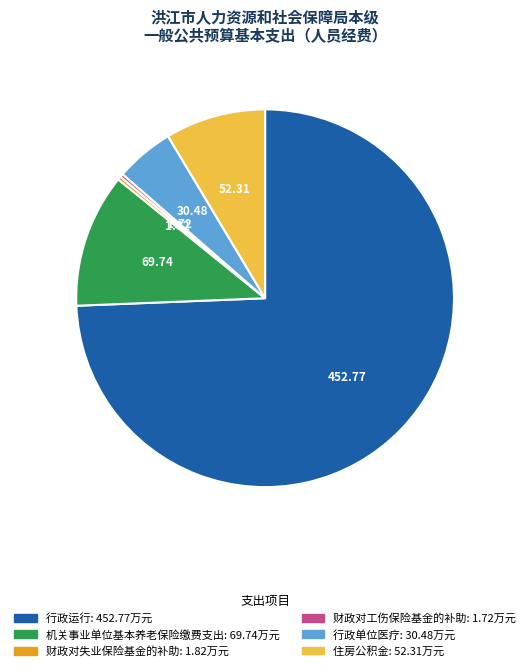

Between 住房公积金 and 行政运行, which is larger?

行政运行